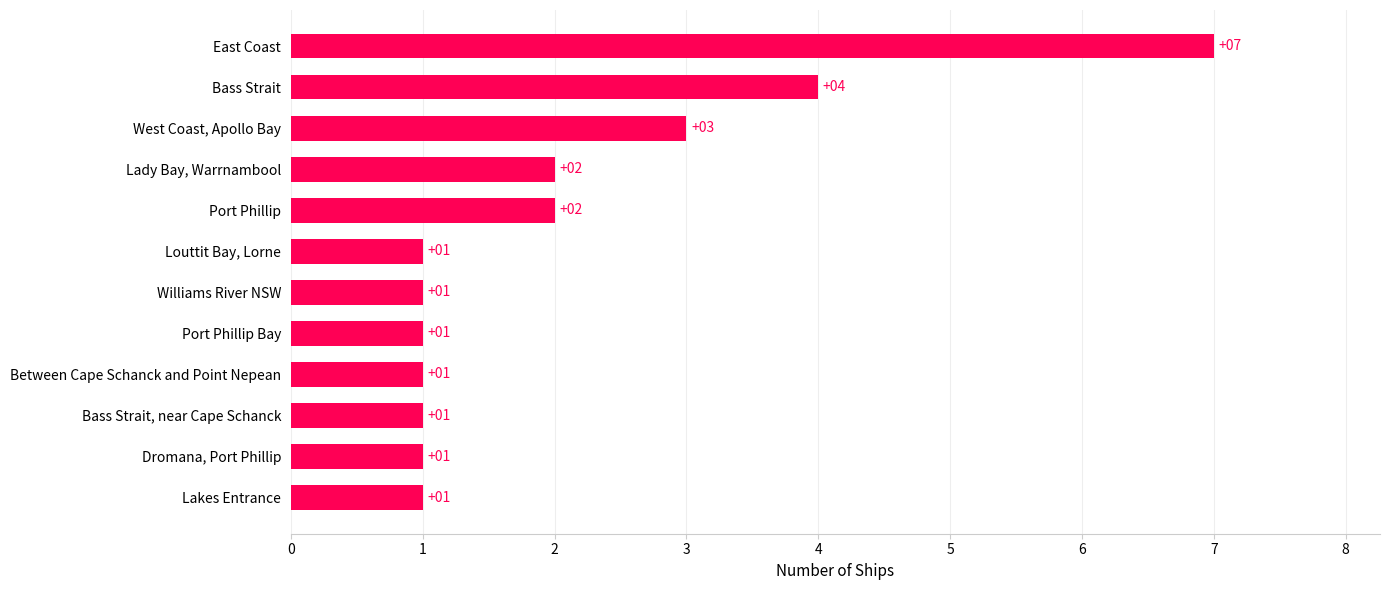

Approximately how many times larger is the value at Louttit Bay, Lorne compared to Port Phillip Bay?

1.0